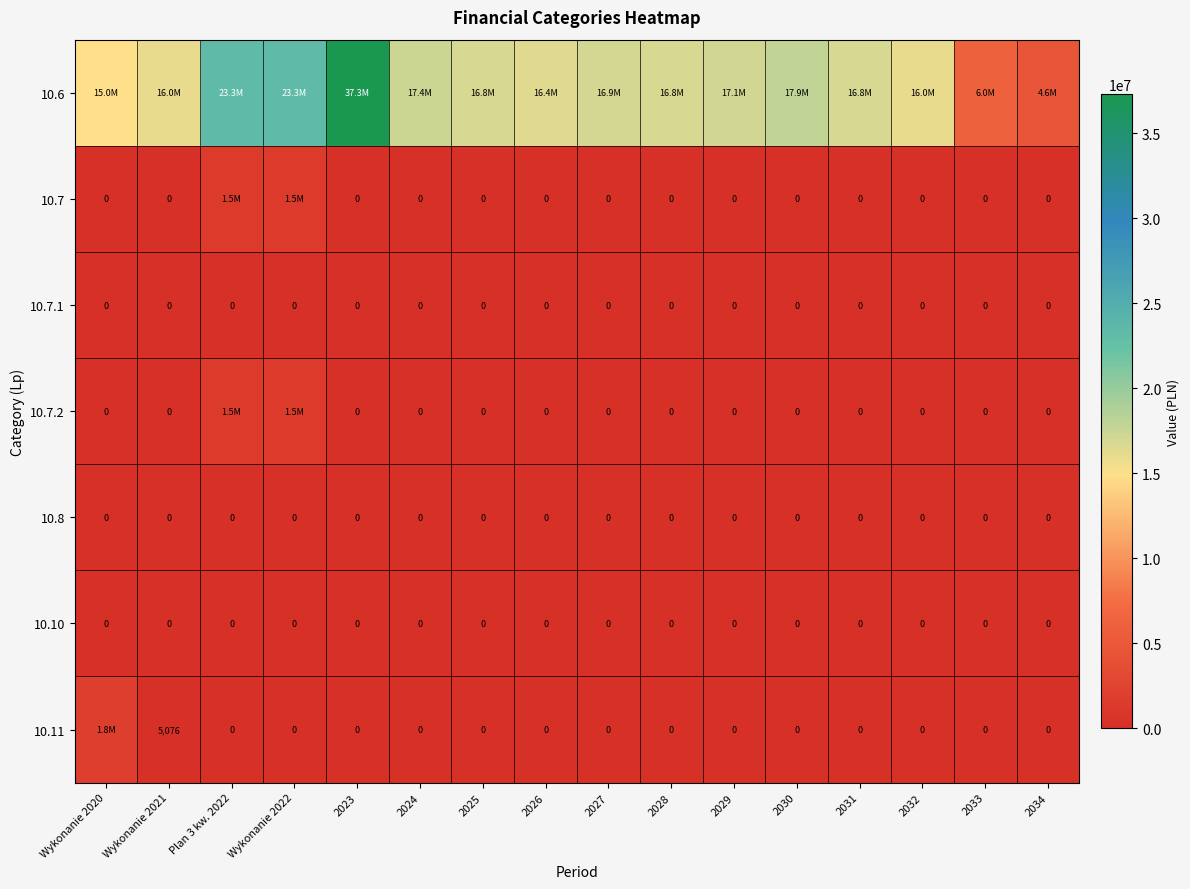

What is the sum of all 10.7.2 values?

3000000.0